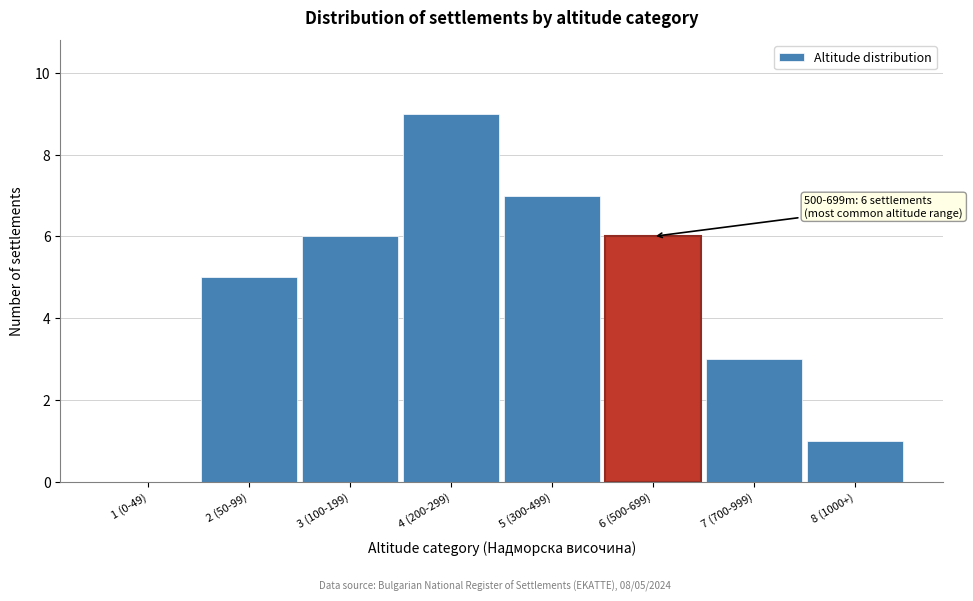

Reading left to right, list all the values displayed in this chart.

1 (0-49)=0	2 (50-99)=5	3 (100-199)=6	4 (200-299)=9	5 (300-499)=7	6 (500-699)=6	7 (700-999)=3	8 (1000+)=1